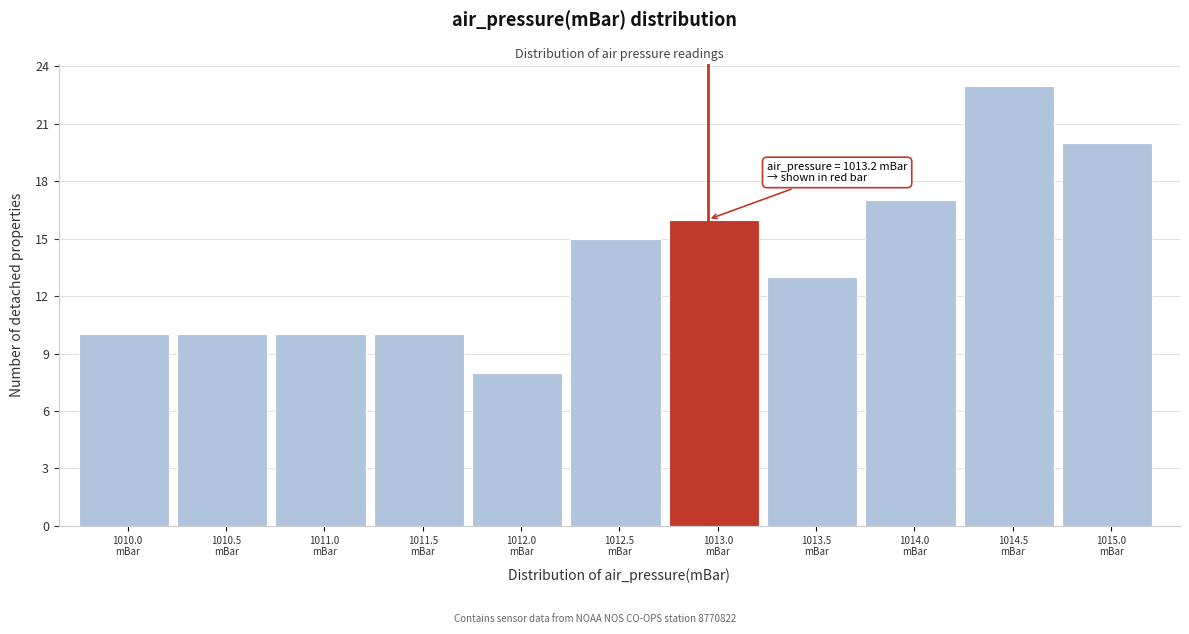

Reading left to right, extract all data points from this chart.

10	10	10	10	8	15	16	13	17	23	20